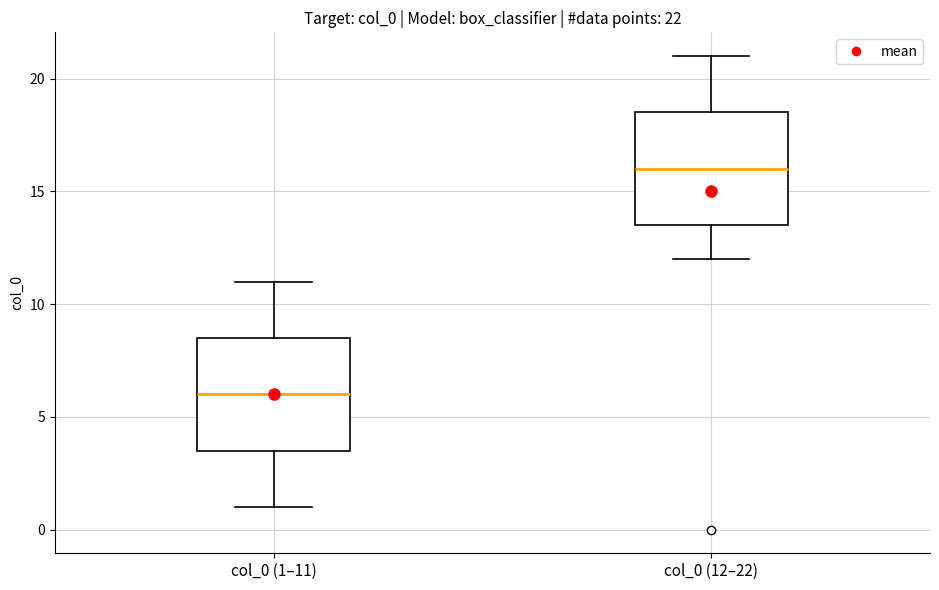

Which box's median line is the lowest?

col_0 (1–11)